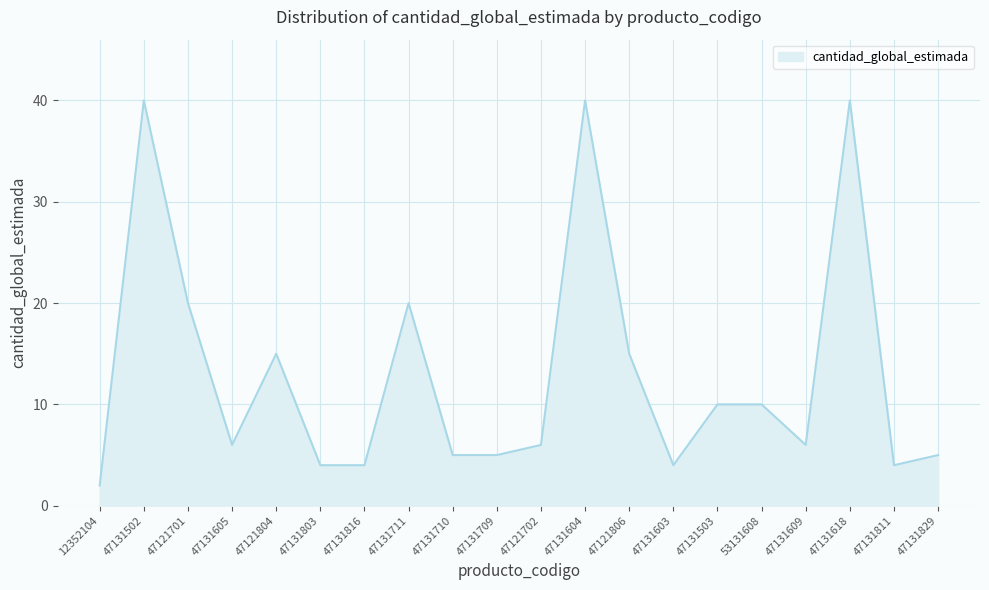

Is it true that the value at 47131711 is 20?

True